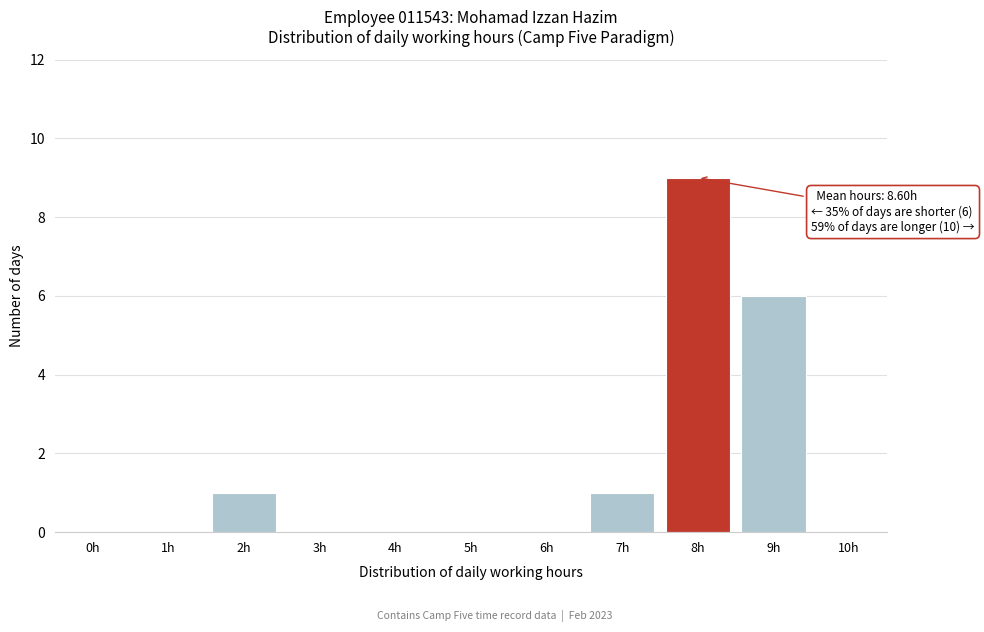

Reading left to right, what are all the values shown in this chart?

0h=0	1h=0	2h=1	3h=0	4h=0	5h=0	6h=0	7h=1	8h=9	9h=6	10h=0